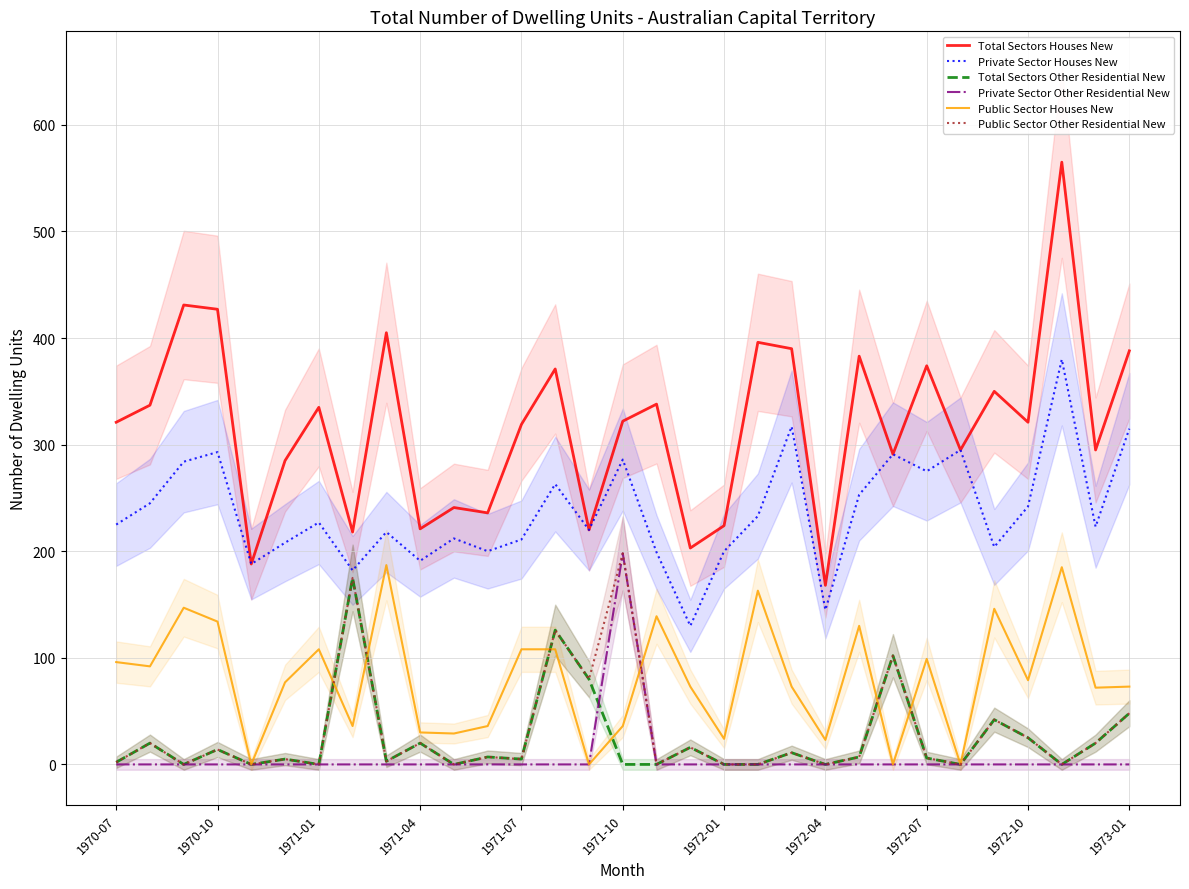

How many categories are shown in the chart?

31